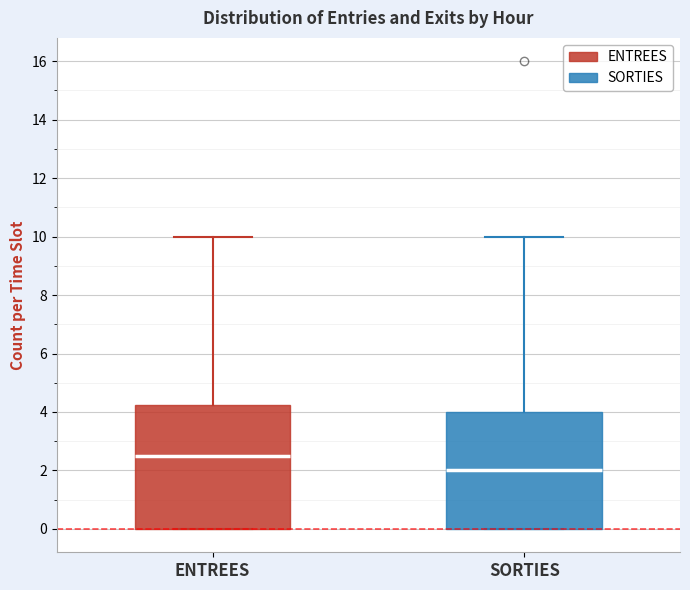

Which box is the tallest, from its lower edge to its upper edge?

ENTREES